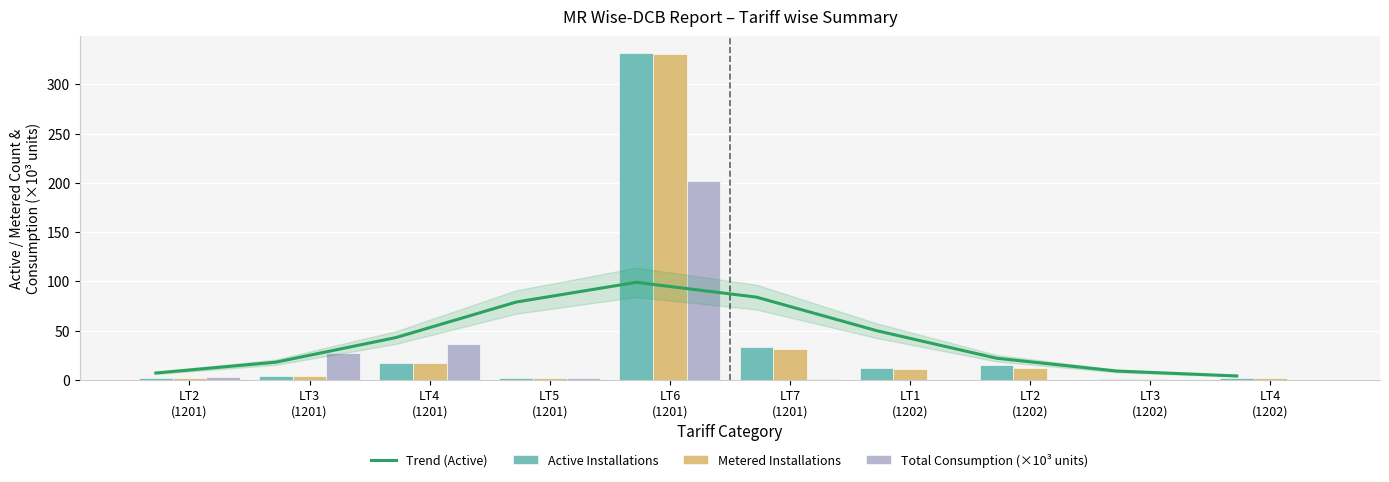

What position from the right is LT2
(1201)?

10